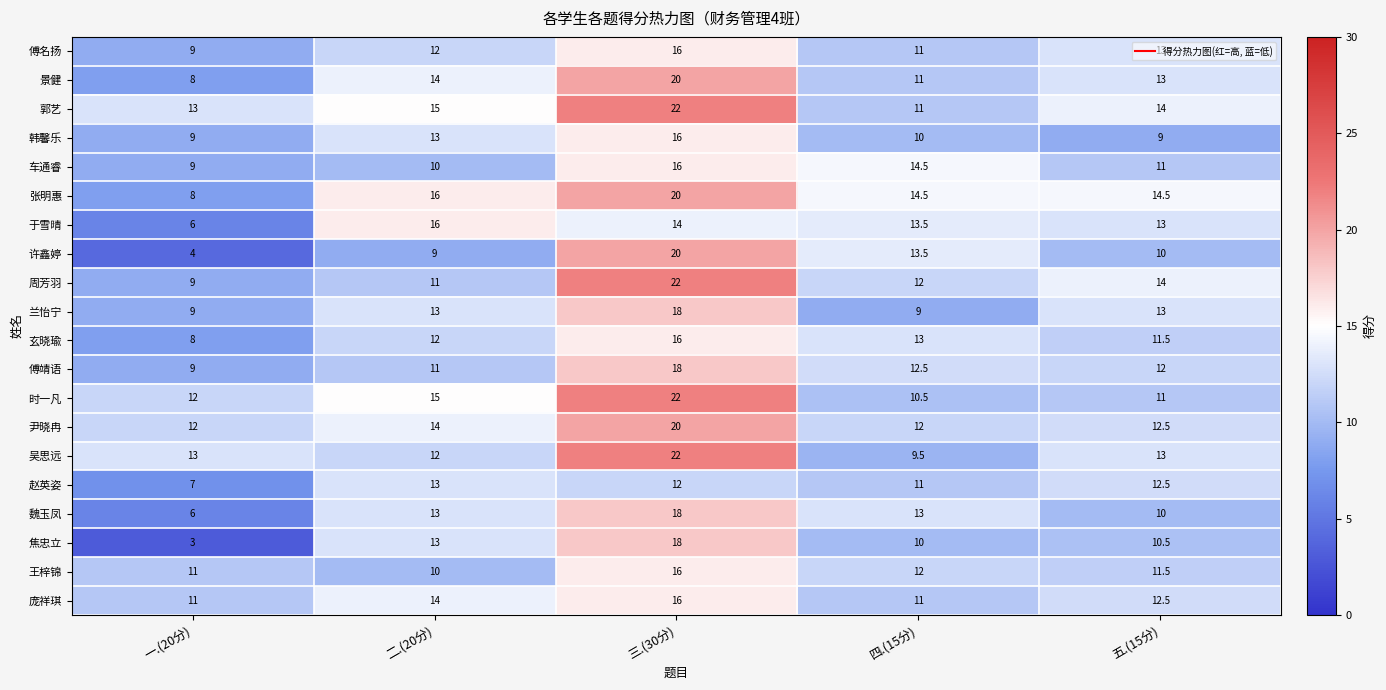

At which category is the sum across all series the highest?

三.(30分)